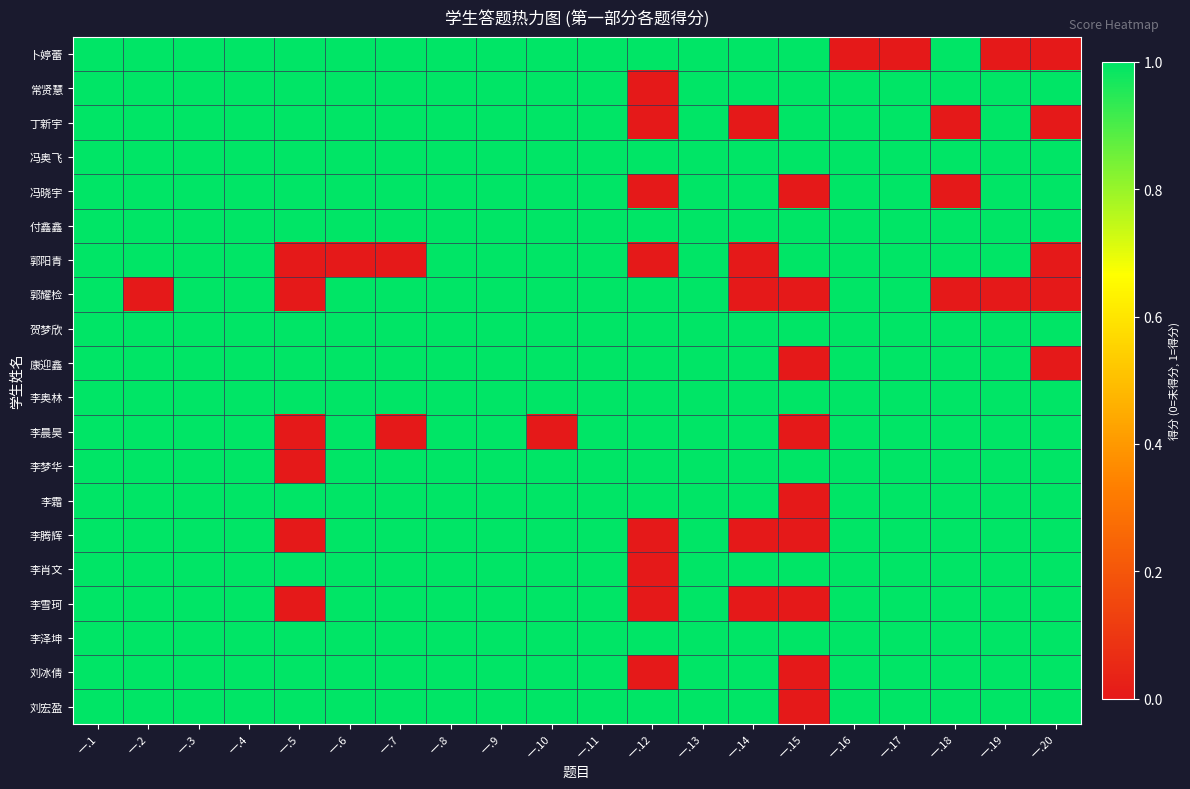

What is the total value across all series at 一.5?

14